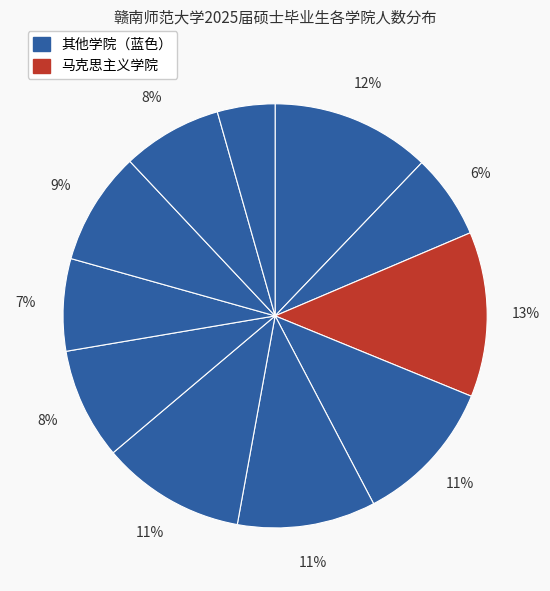

How many segments does this pie chart have?

11